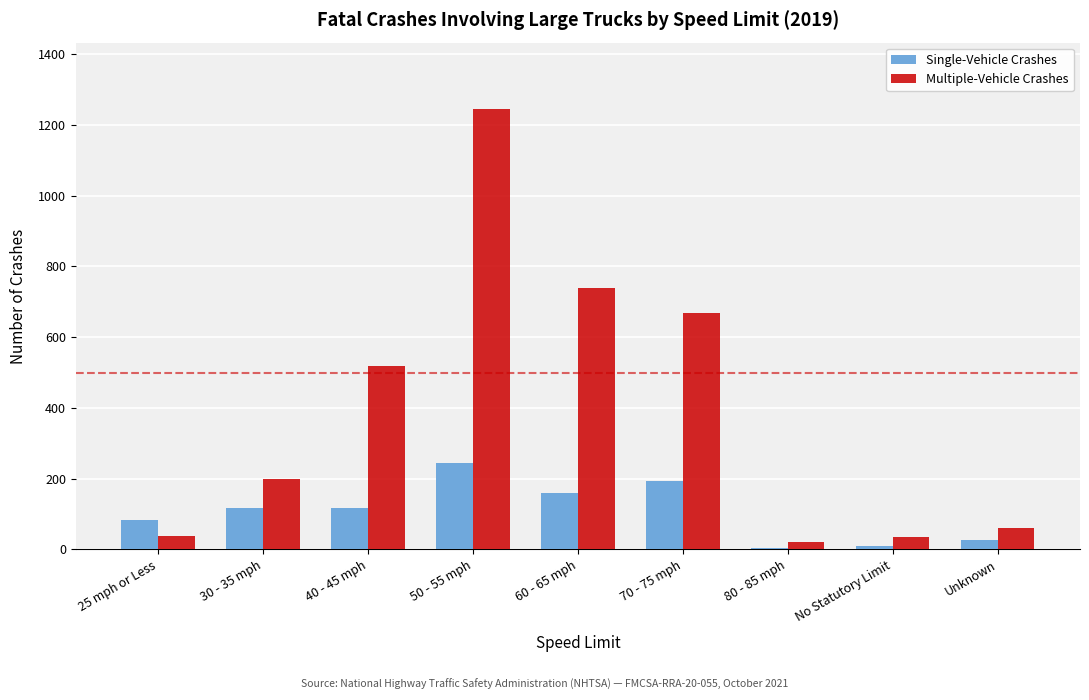

What is the highest value of the Single-Vehicle Crashes series?

245